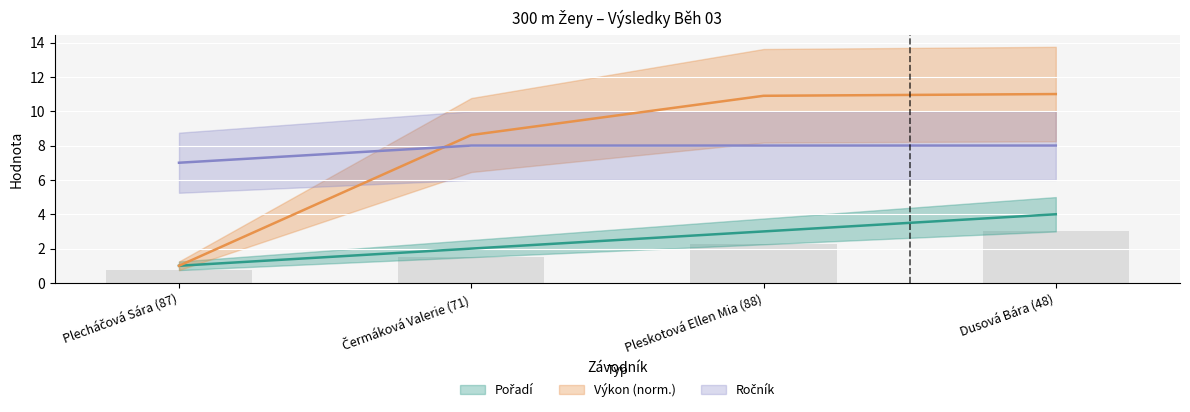

What is the label of the 1st bar from the right?

Dusová Bára (48)